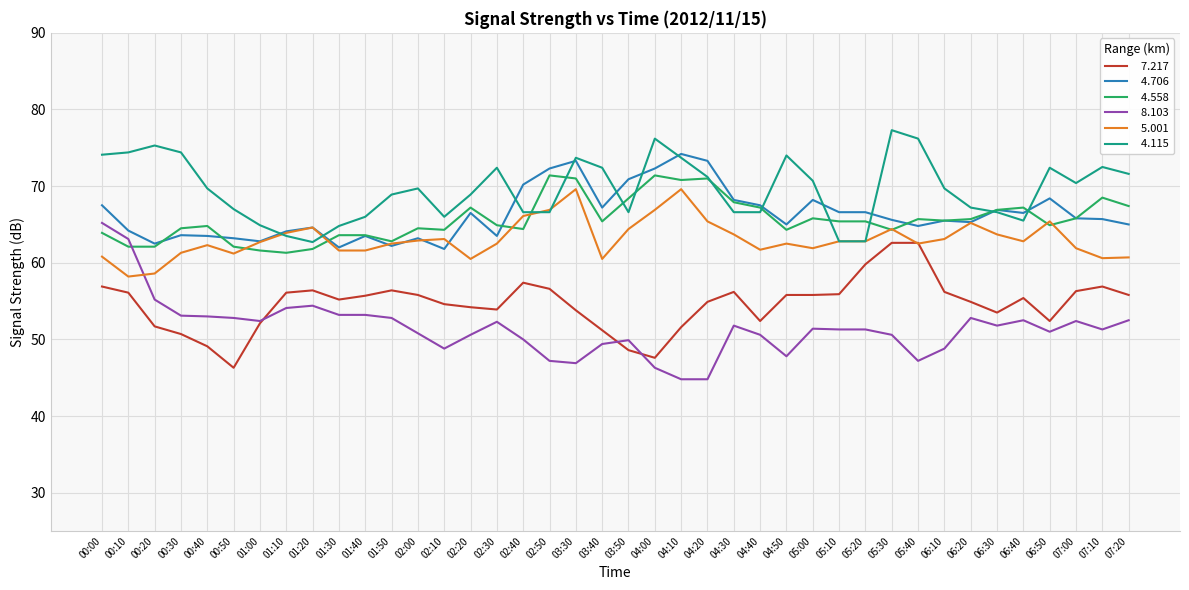

How many categories are shown in the chart?

40